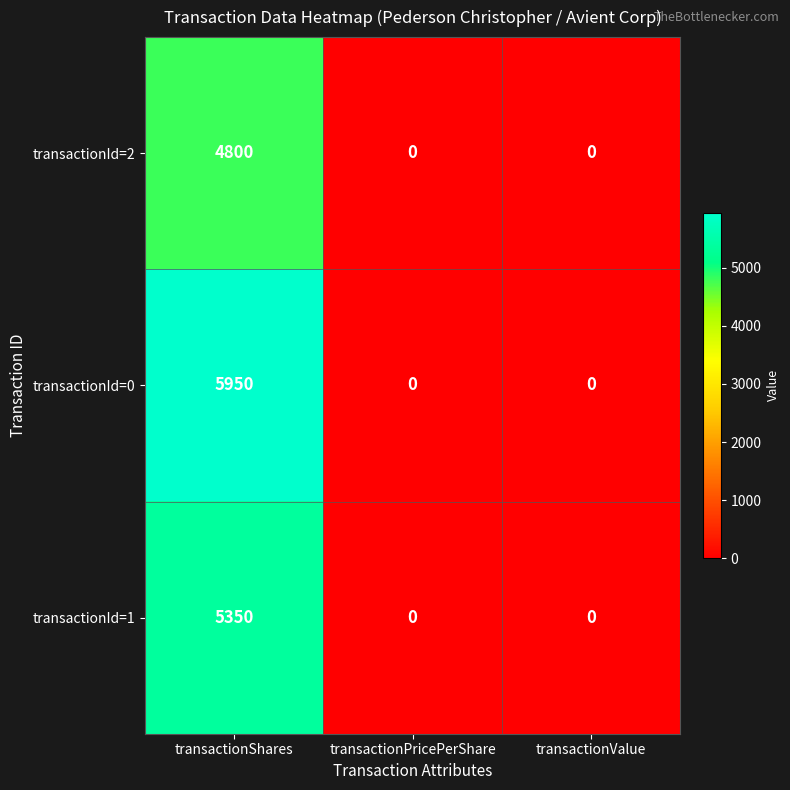

At which category is the sum across all series the highest?

transactionShares